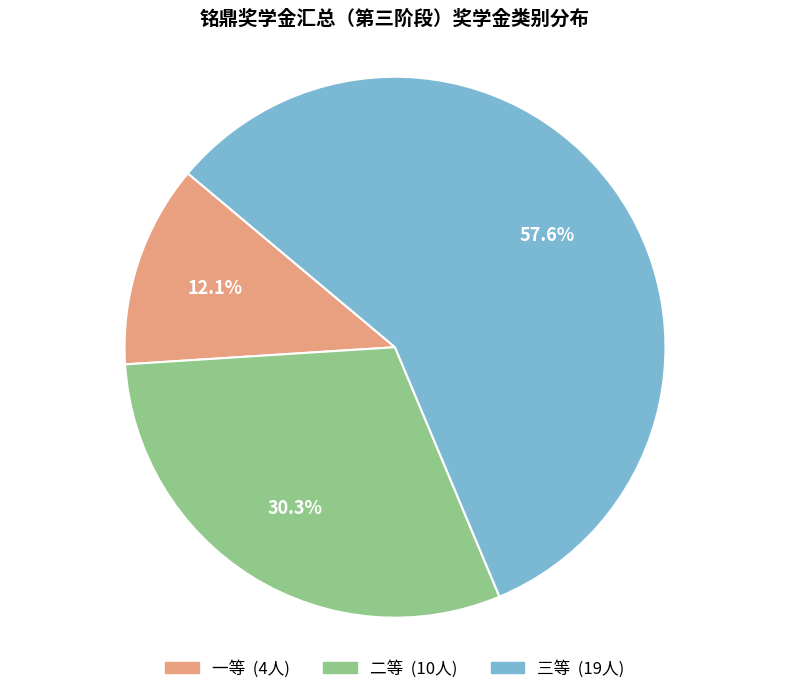

True or false: 三等 accounts for 44% of the total.

False